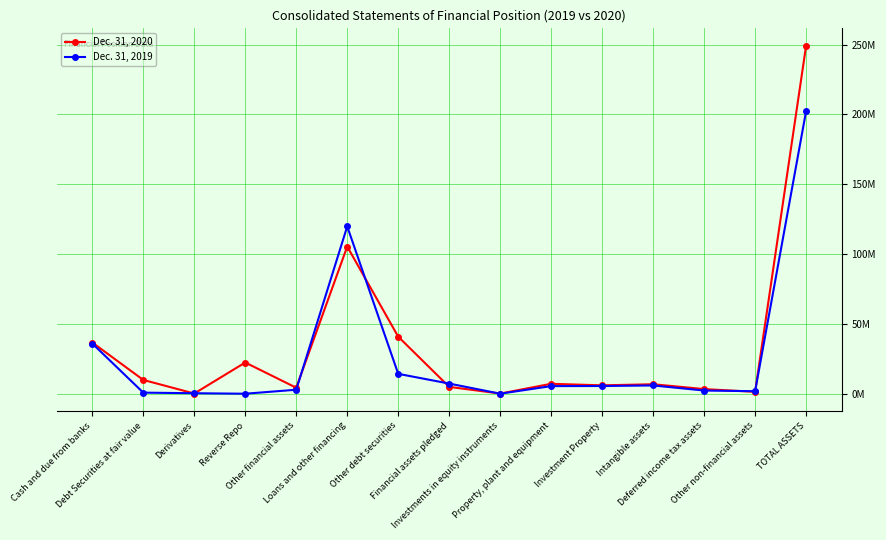

Rank the series by their maximum value, from highest to lowest.

Dec. 31, 2020, Dec. 31, 2019